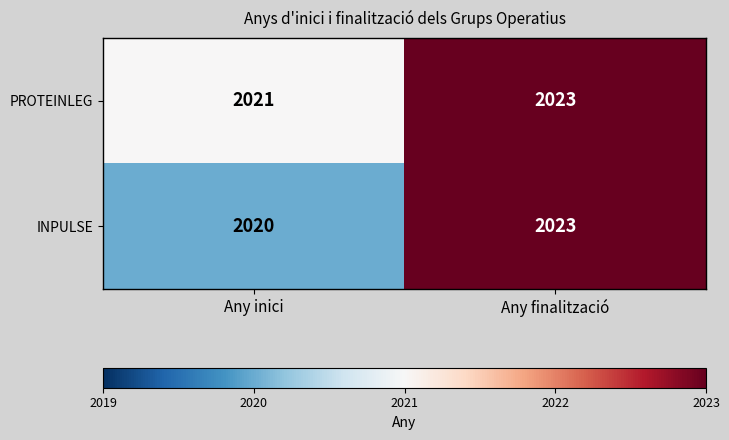

How many data points does each series have?

2